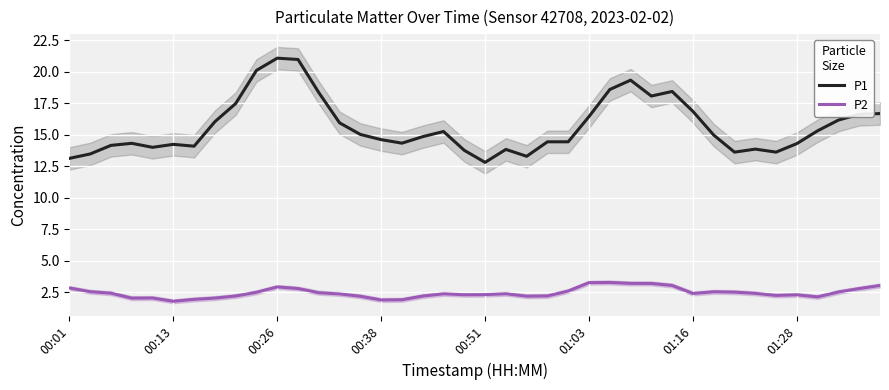

At how many categories does at least one series exceed 3?

40